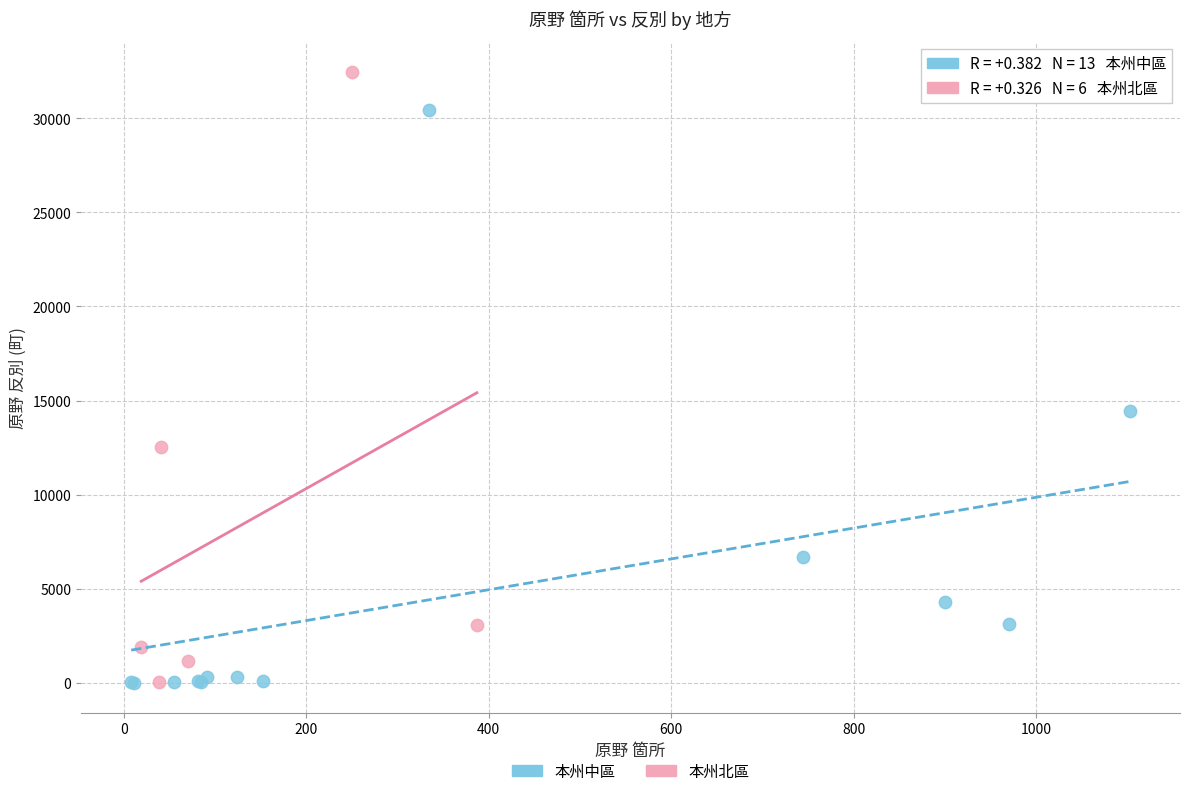

Which series reaches the maximum Y coordinate?

本州北區